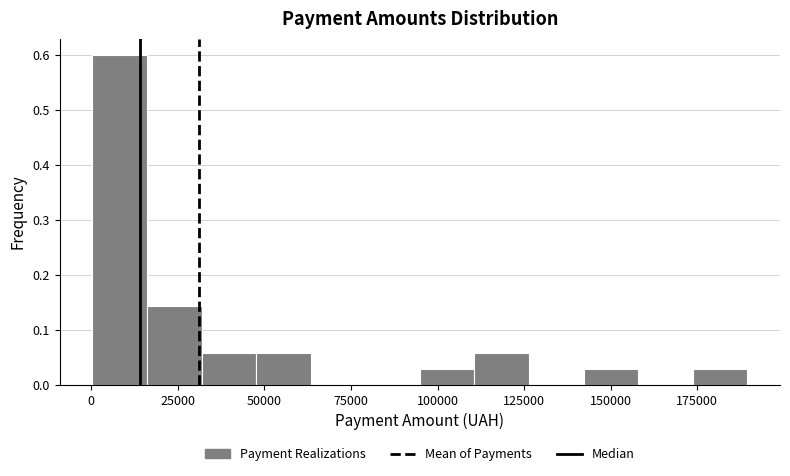

Around what value on the x-axis is the tallest bar? Give the approximate position of its centre, as read against the axis.

10000